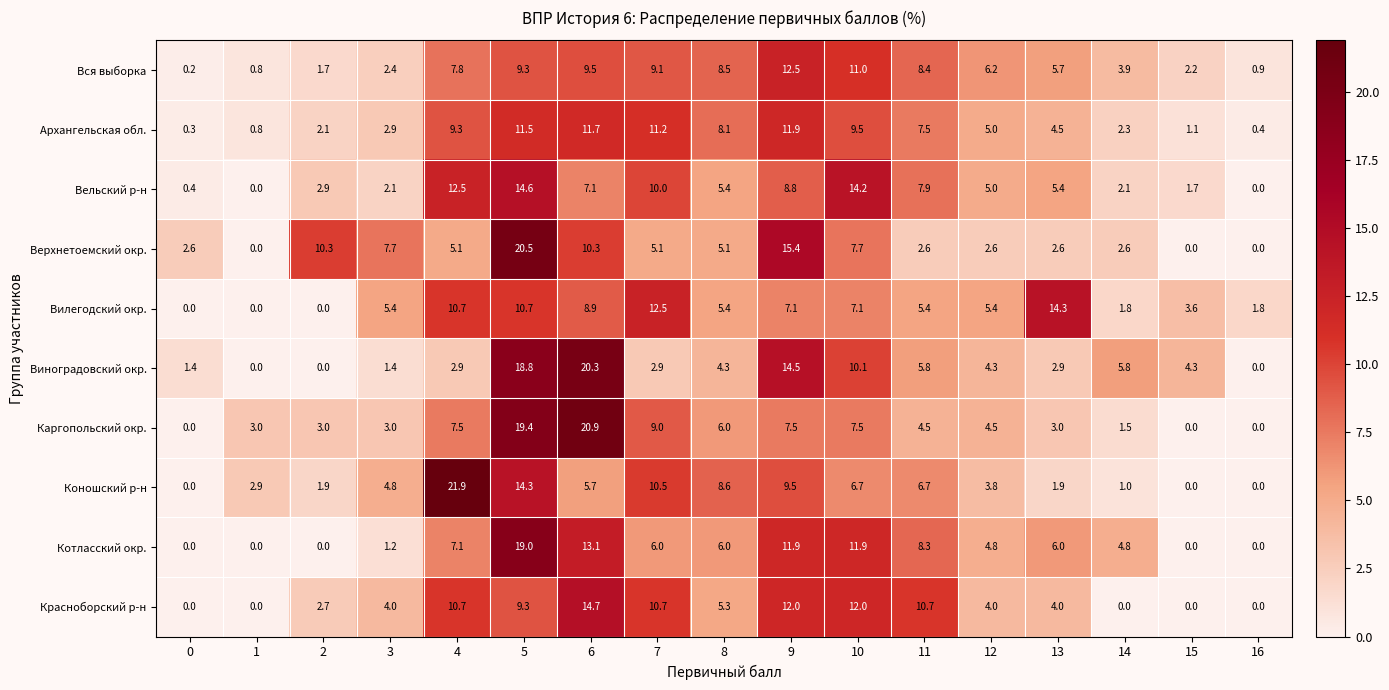

What is the difference between the maximum and minimum values in the Котласский окр. series?

19.0